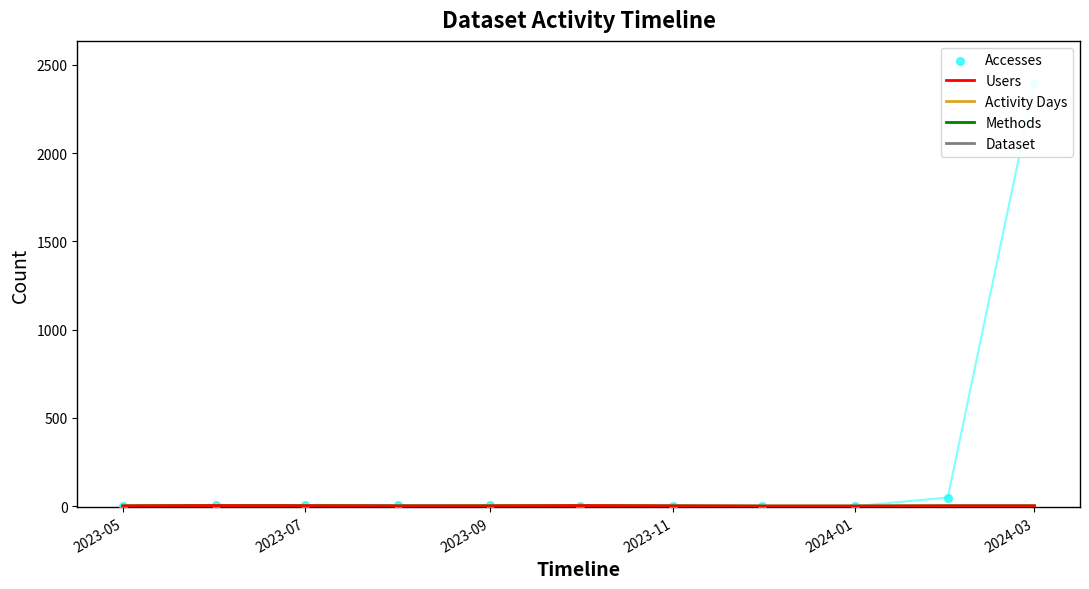

Which series has the largest total across all categories?

Accesses